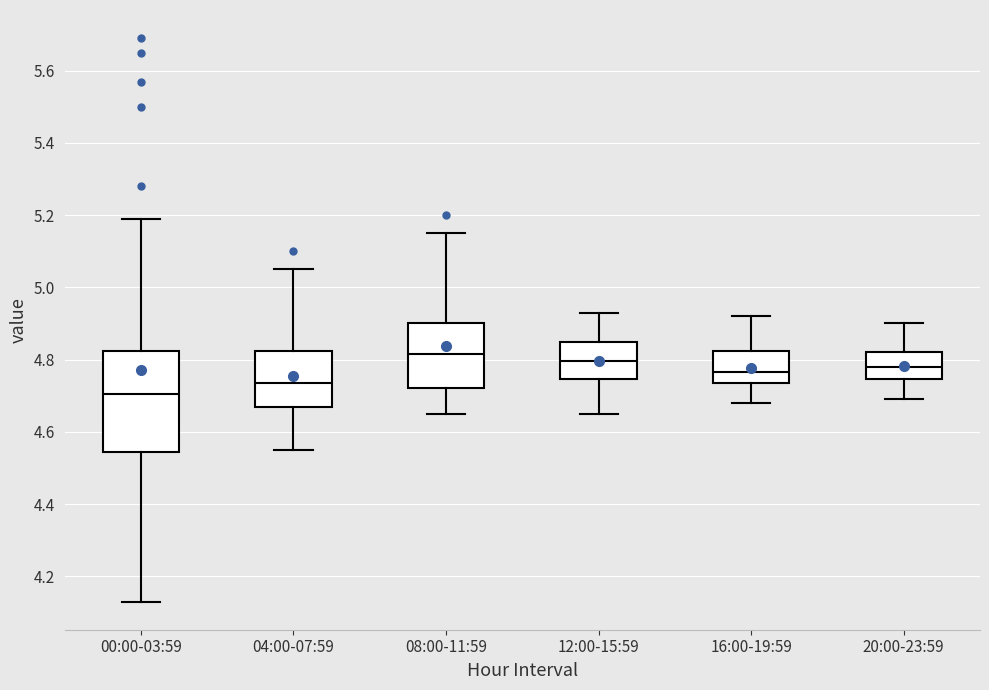

Reading left to right, transcribe this box plot: for each box, give where its median line is, the range the box spans, and where its two whiskers end, as read against the y-axis. The values are not printed on the chart, so give them approximately, as read against the axis.

00:00-03:59: median 4.70, box 4.54 to 4.82, whiskers 4.14 to 5.20
04:00-07:59: median 4.74, box 4.66 to 4.82, whiskers 4.56 to 5.06
08:00-11:59: median 4.82, box 4.72 to 4.90, whiskers 4.66 to 5.16
12:00-15:59: median 4.80, box 4.74 to 4.86, whiskers 4.66 to 4.94
16:00-19:59: median 4.76, box 4.74 to 4.82, whiskers 4.68 to 4.92
20:00-23:59: median 4.78, box 4.74 to 4.82, whiskers 4.70 to 4.90